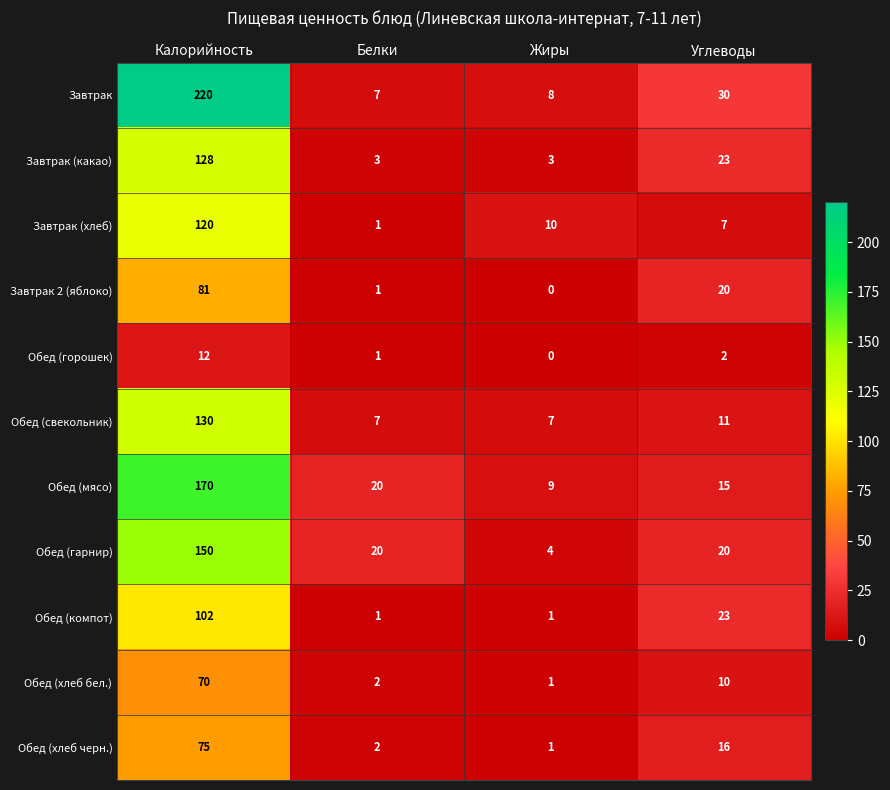

What is the difference between the highest and lowest values at Жиры?

10